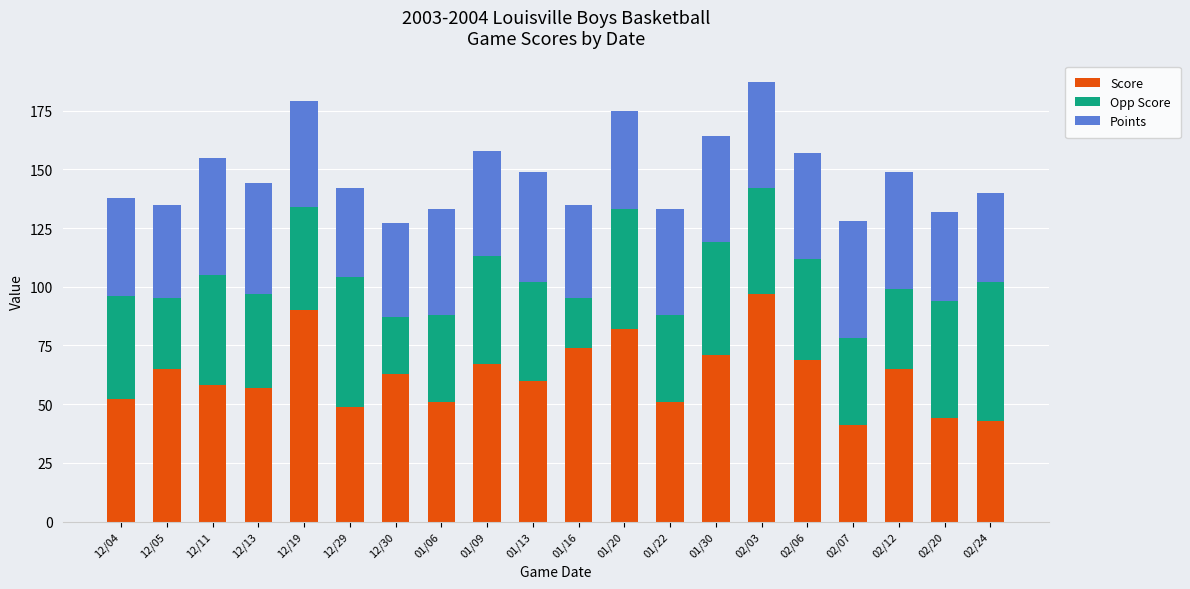

What is the total value across all series at 12/13?

144